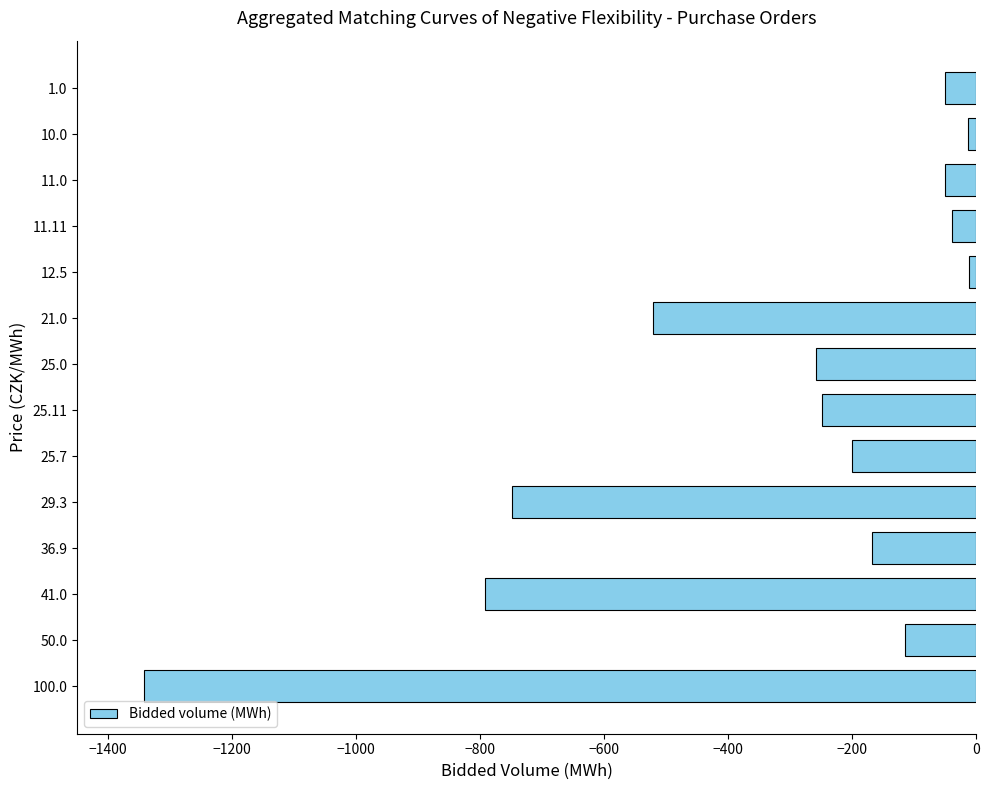

What is the sum of all values?

-4555.9